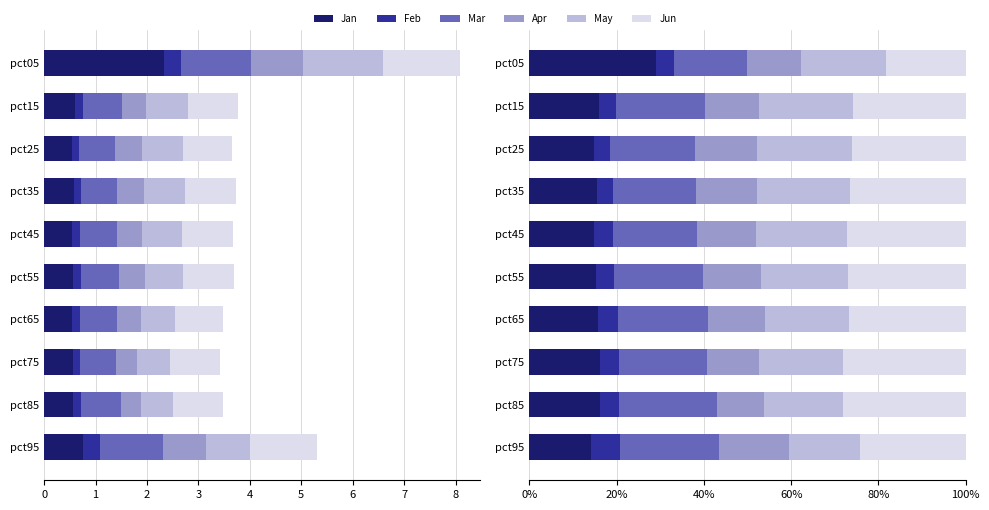

True or false: Apr has a value of 12.5 at pct15.

True